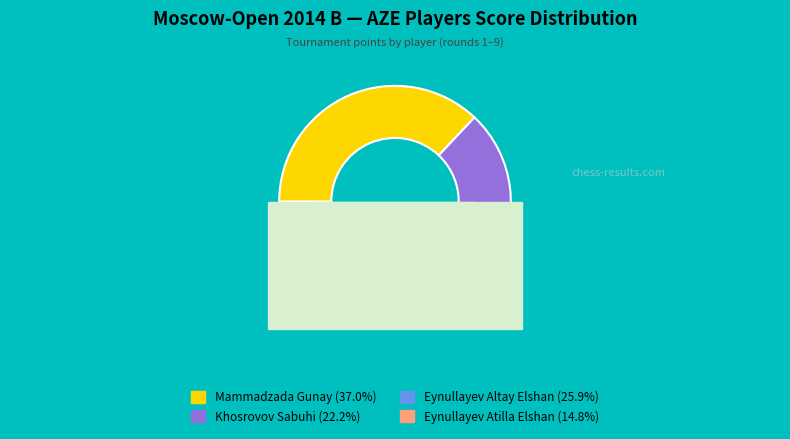

True or false: Eynullayev Altay Elshan accounts for 35% of the total.

False